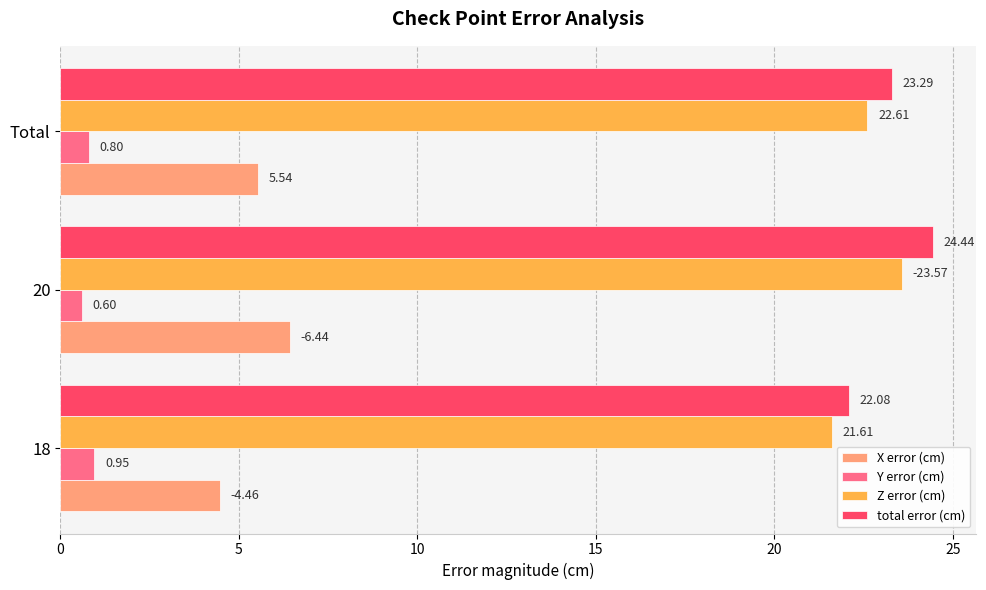

At 18, list the series in order from largest to smallest.

total error (cm), Z error (cm), X error (cm), Y error (cm)